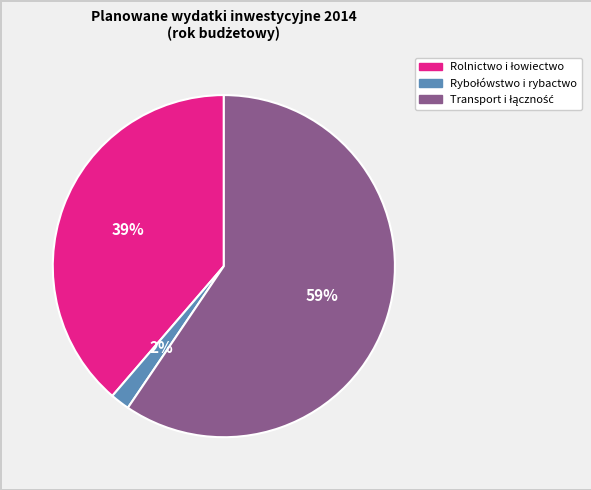

Does any single category account for the majority?

Yes